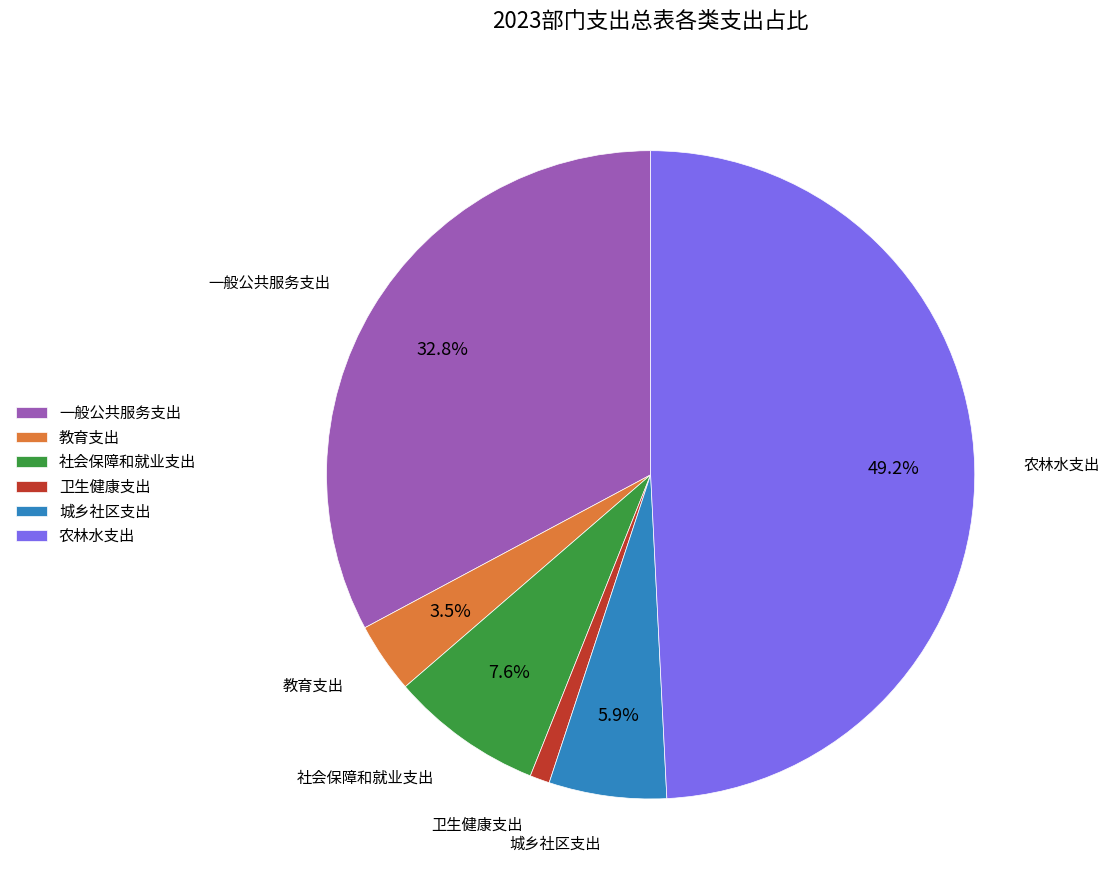

What percentage is the 卫生健康支出 slice, to the nearest percent?

1%